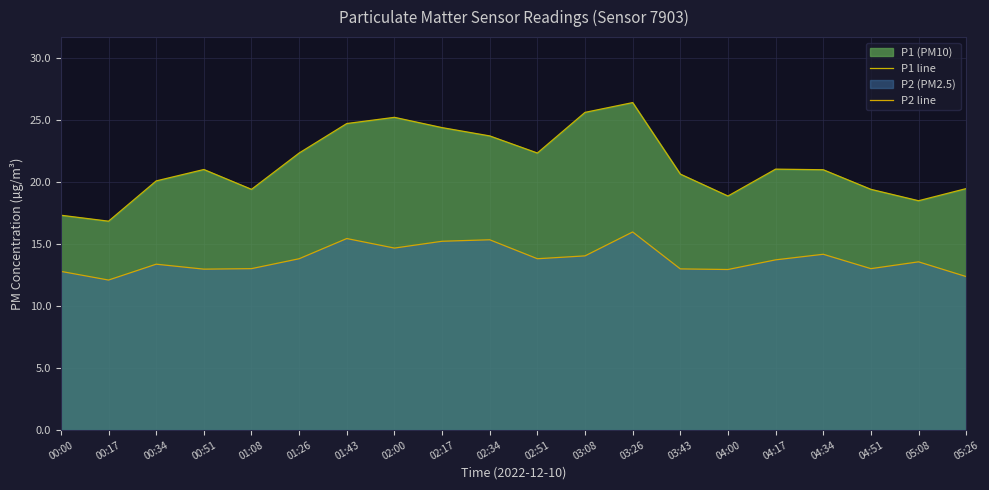

What is the difference between the second highest and minimum values in the P2 line series?

3.3